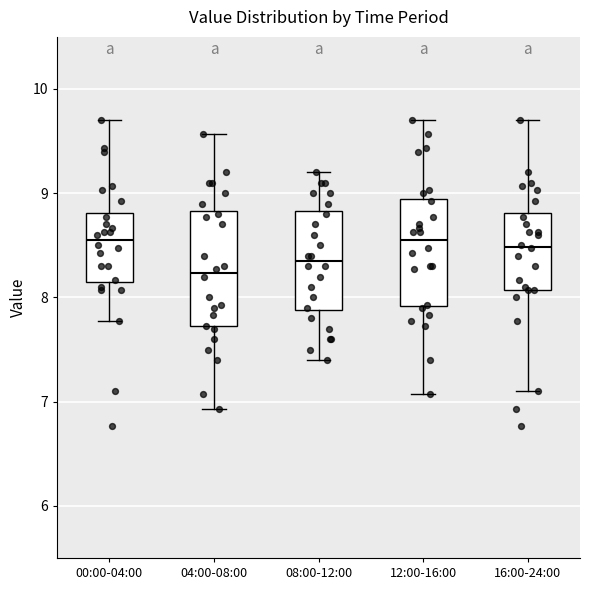

Where does the median line of the box for 16:00-24:00 sit on the y-axis? The values are not printed on the chart, so give them approximately, as read against the axis.

8.5